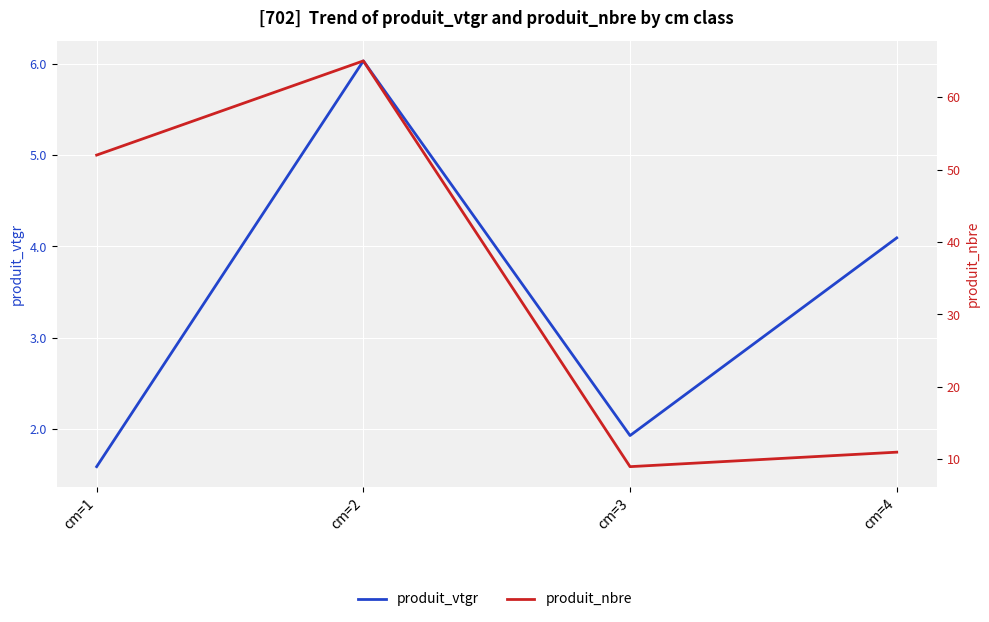

What is the spread (max minus min) of values at cm=2?

59.0